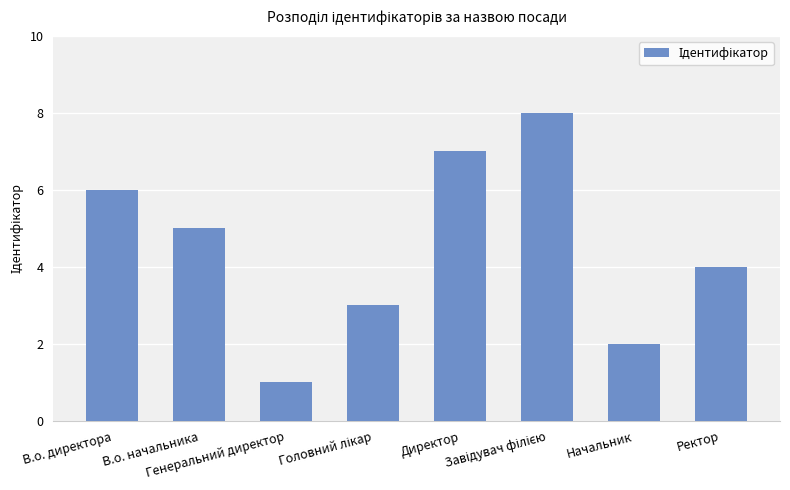

What is the value of the 8th bar from the left?

4